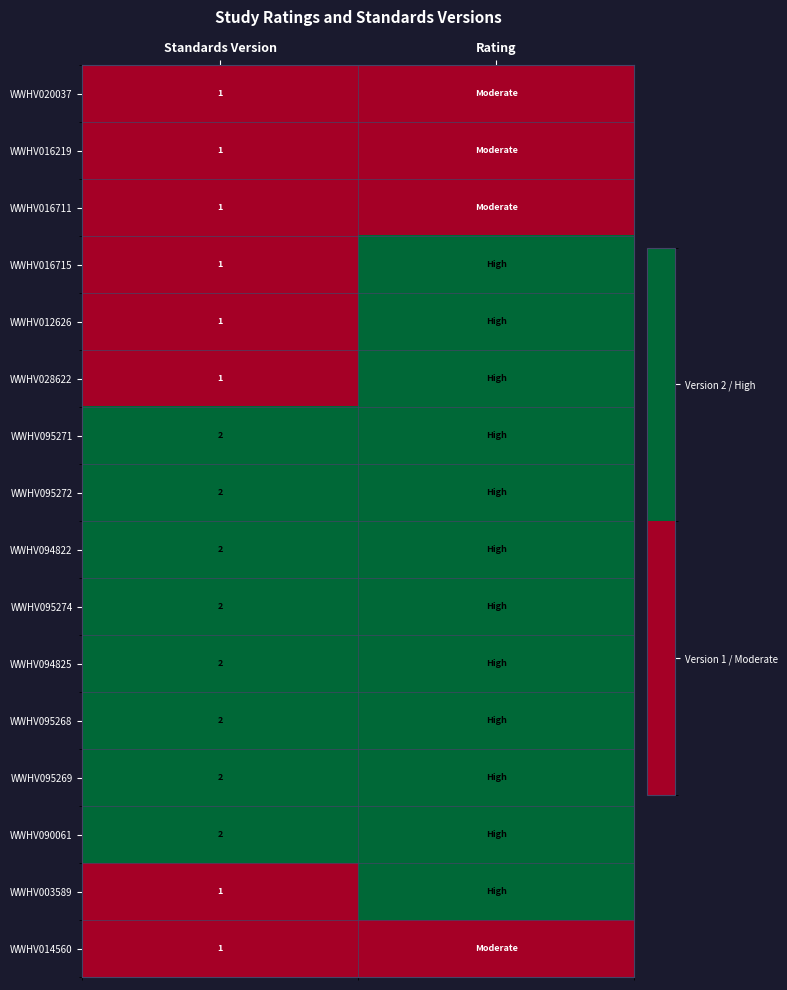

Is it true that WWHV016219 equals 1 at Standards Version?

True